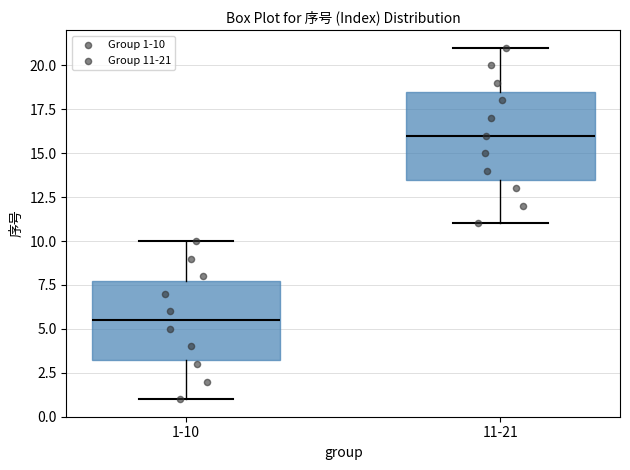

Reading left to right, read every box against the y-axis: the position of its median line, the range the box covers, and the ends of its whiskers. The values are not printed on the chart, so give them approximately, as read against the axis.

1-10: median 5.5, box 3.5 to 8.0, whiskers 1.0 to 10.0
11-21: median 16.0, box 13.5 to 18.5, whiskers 11.0 to 21.0